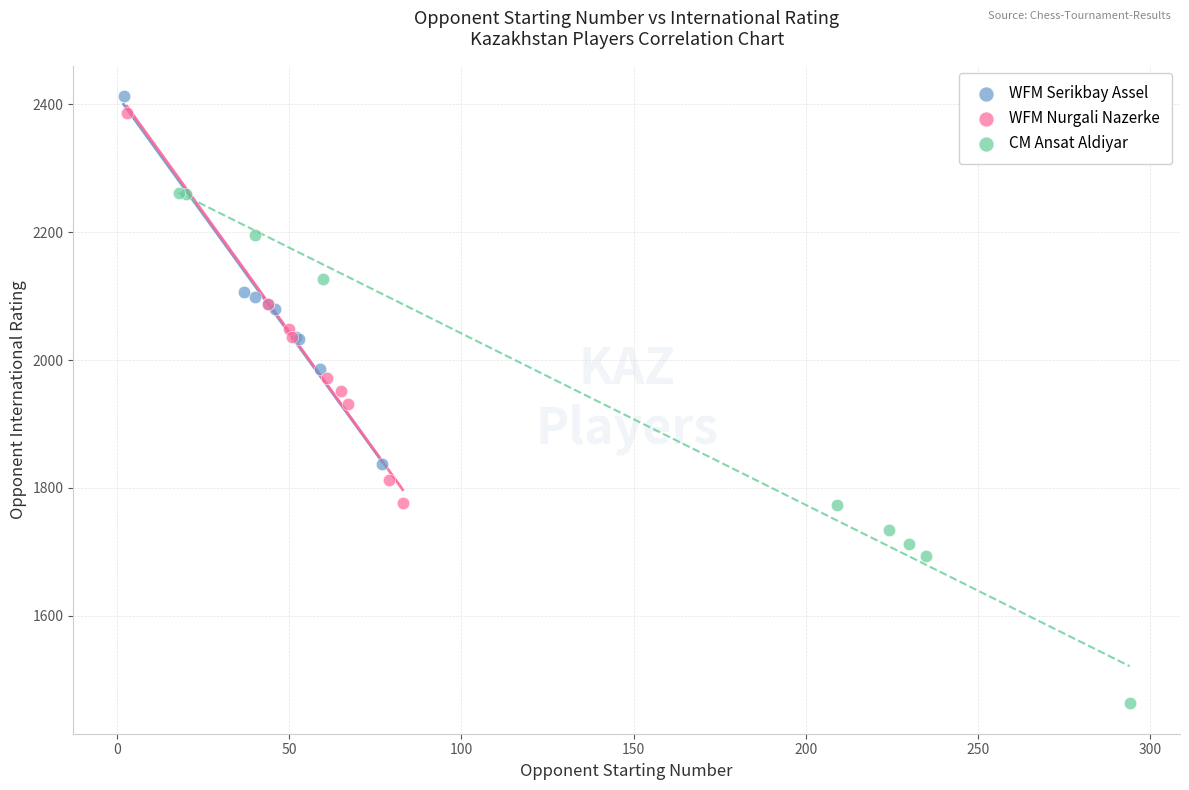

Which series has the largest Y range (max minus min)?

CM Ansat Aldiyar